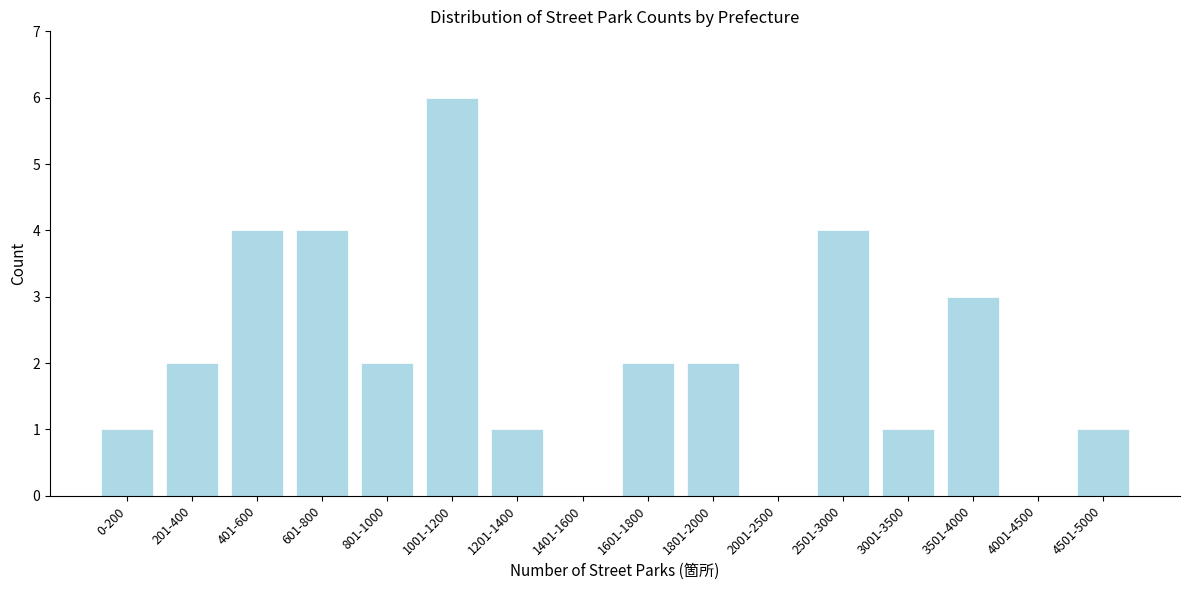

Reading right to left, extract all data points from this chart.

4501-5000=1	4001-4500=0	3501-4000=3	3001-3500=1	2501-3000=4	2001-2500=0	1801-2000=2	1601-1800=2	1401-1600=0	1201-1400=1	1001-1200=6	801-1000=2	601-800=4	401-600=4	201-400=2	0-200=1